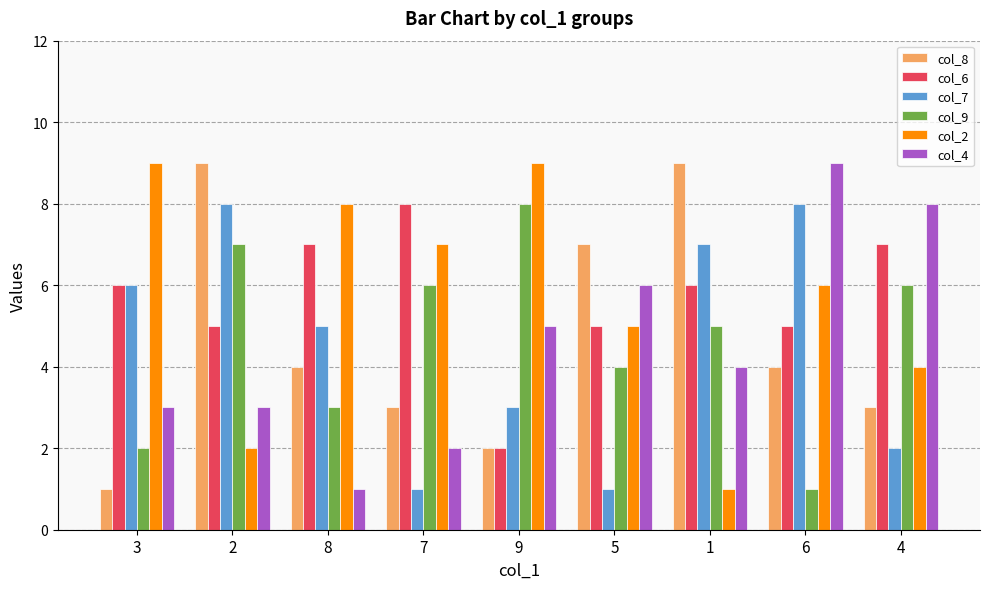

How many bars are there in each group?

6